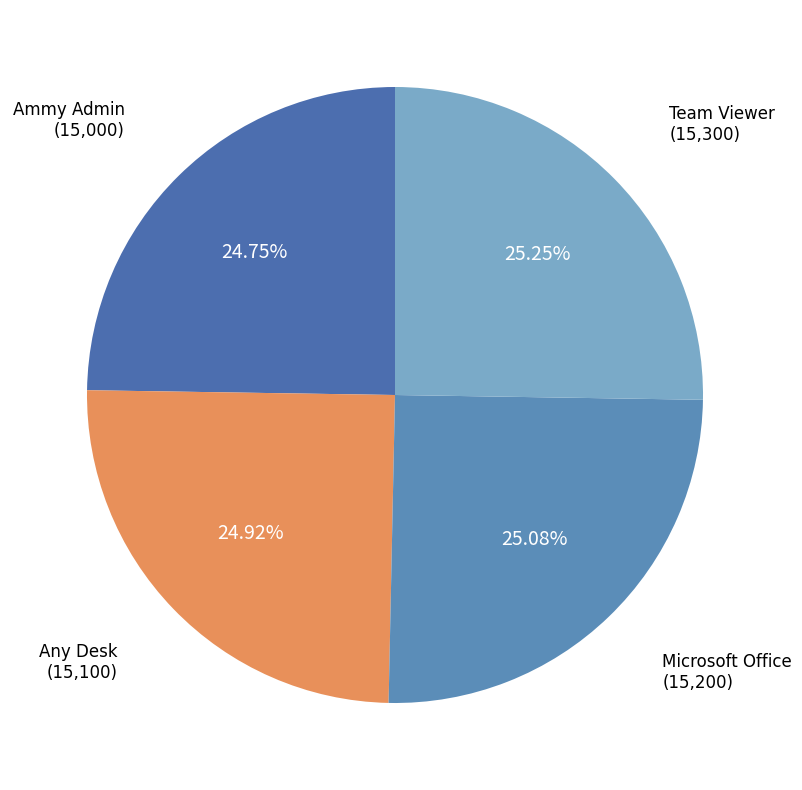

True or false: Any Desk accounts for 19% of the total.

False